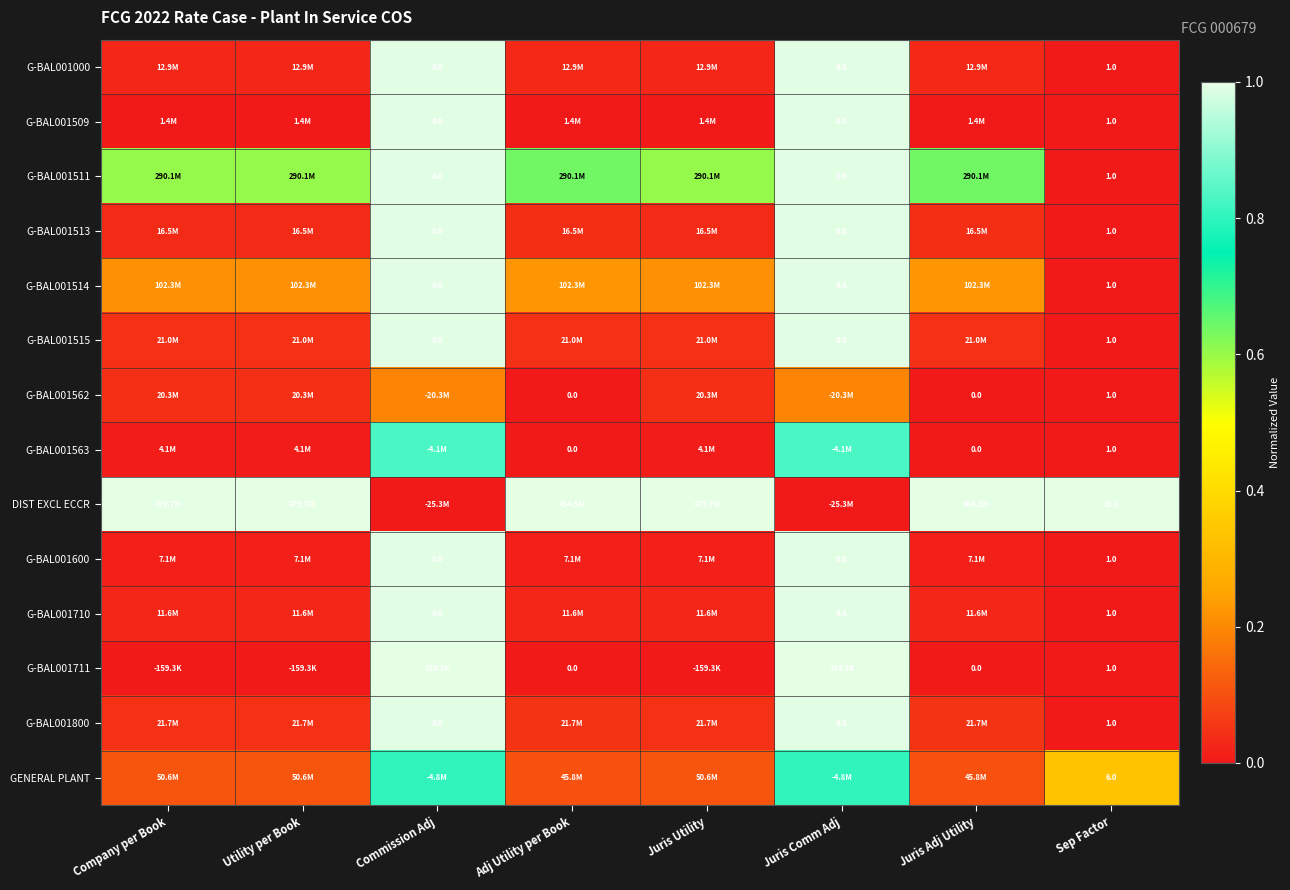

Is the value of G-BAL001800 at Juris Adj Utility greater than the value of DIST EXCL ECCR at Juris Comm Adj?

Yes